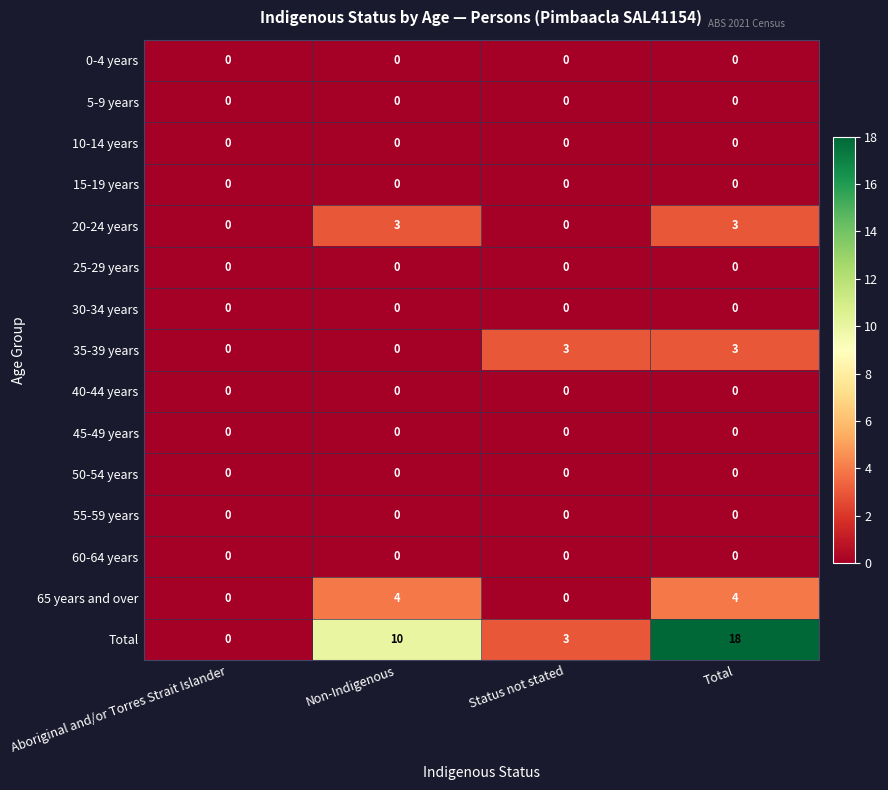

At which category is the sum across all series the highest?

Total